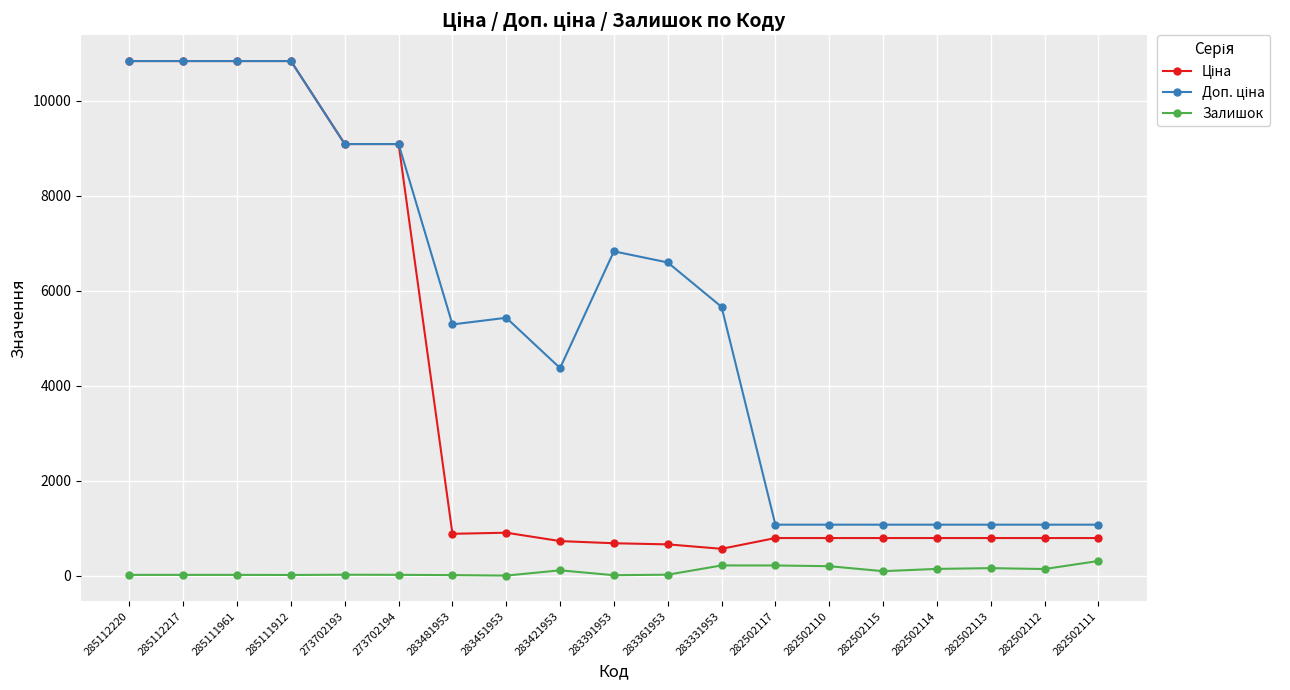

What is the maximum value for Залишок?

310.0